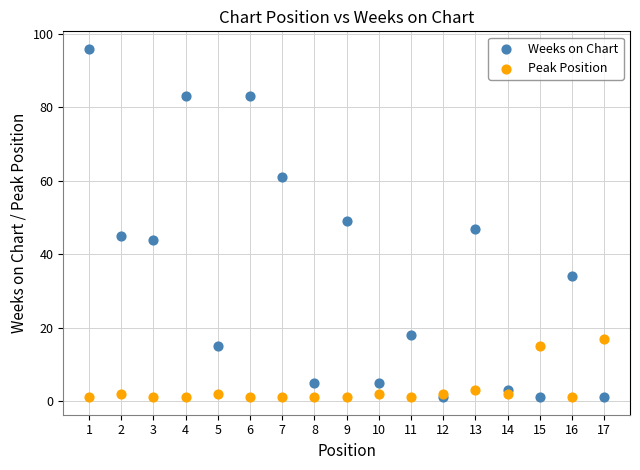

Which series has the widest spread of Y values?

Weeks on Chart